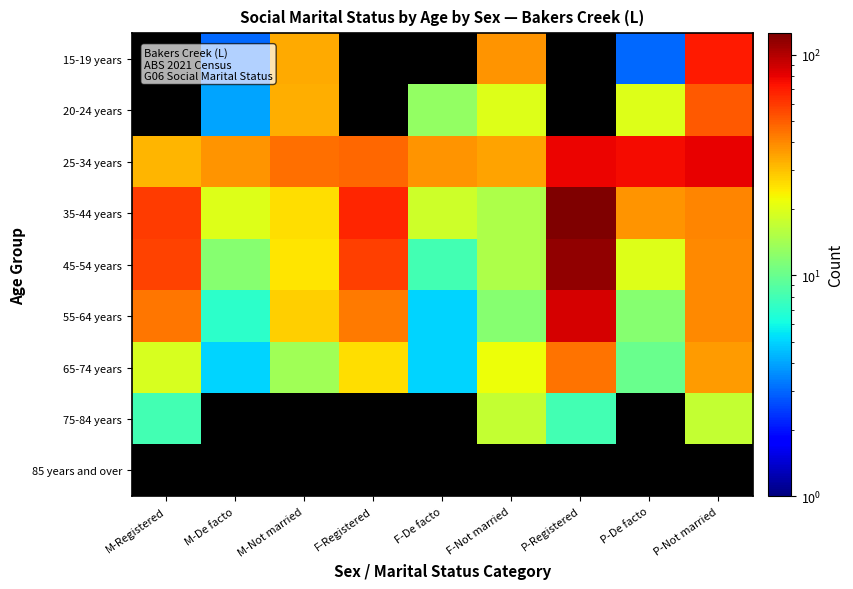

Which has a higher value, M-De facto or M-Not married?

M-Not married